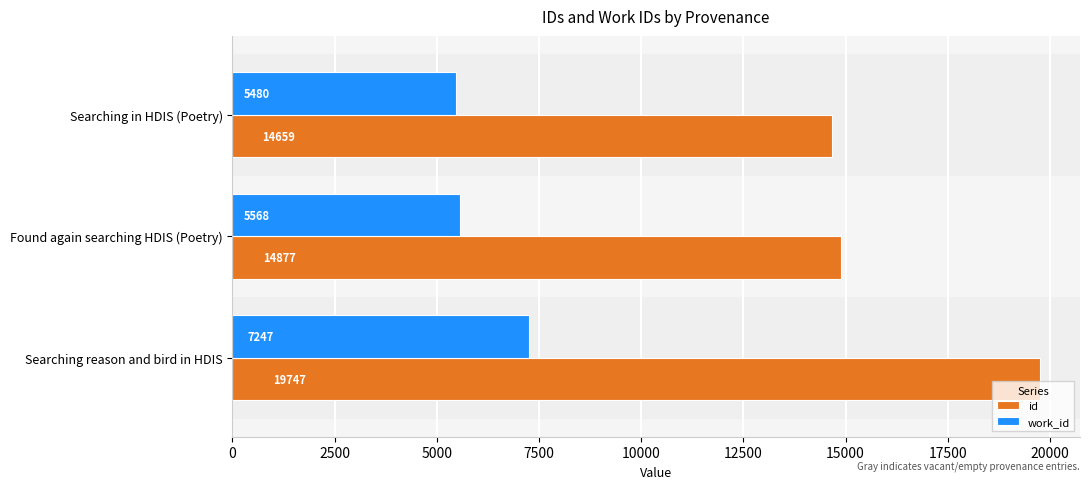

What is the difference between the maximum and minimum values in the id series?

5088